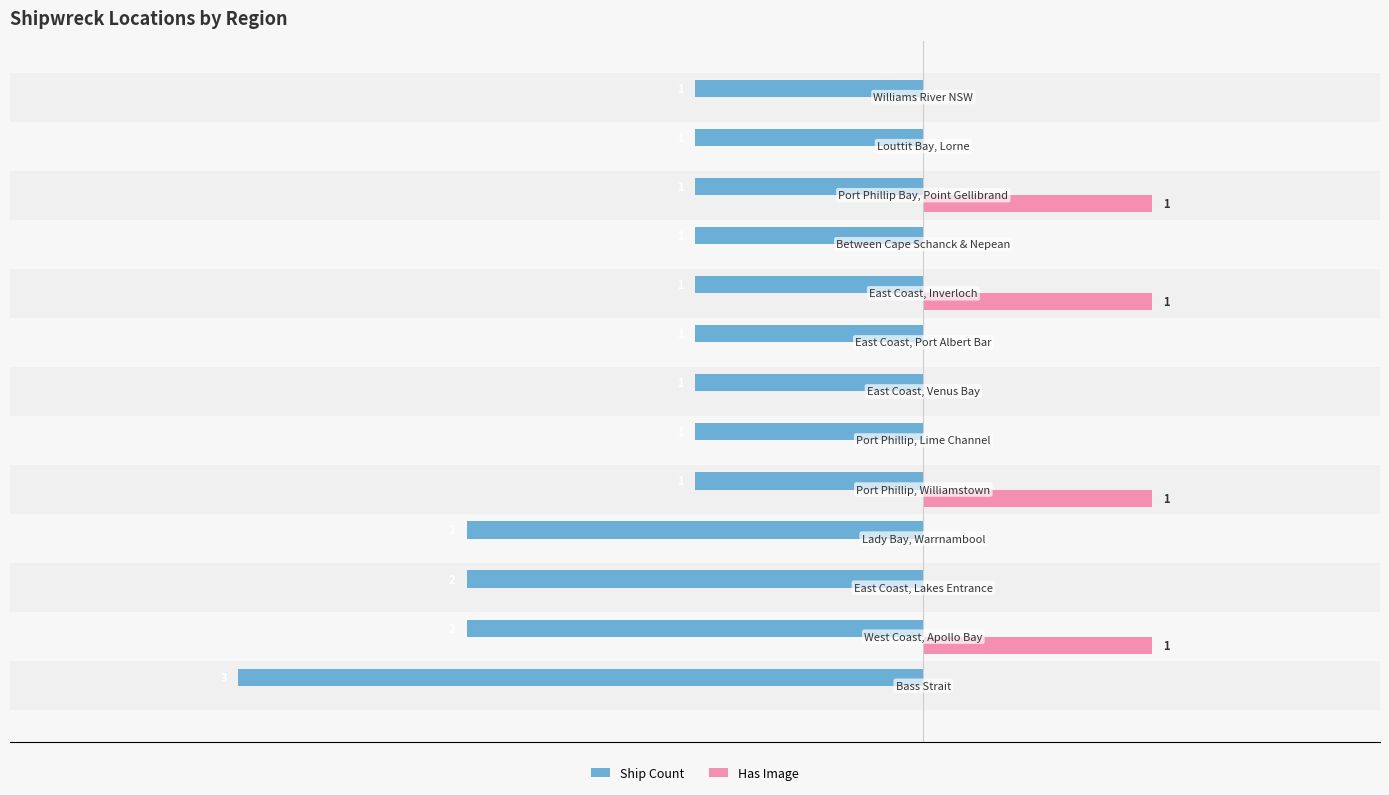

What are all the series names shown in the legend?

Ship Count, Has Image